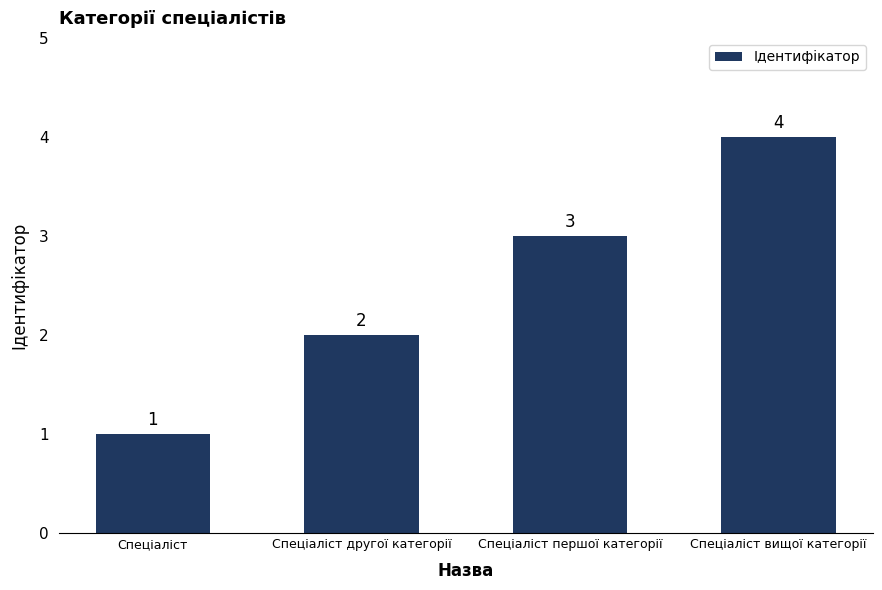

What position from the left is Спеціаліст вищої категорії?

4